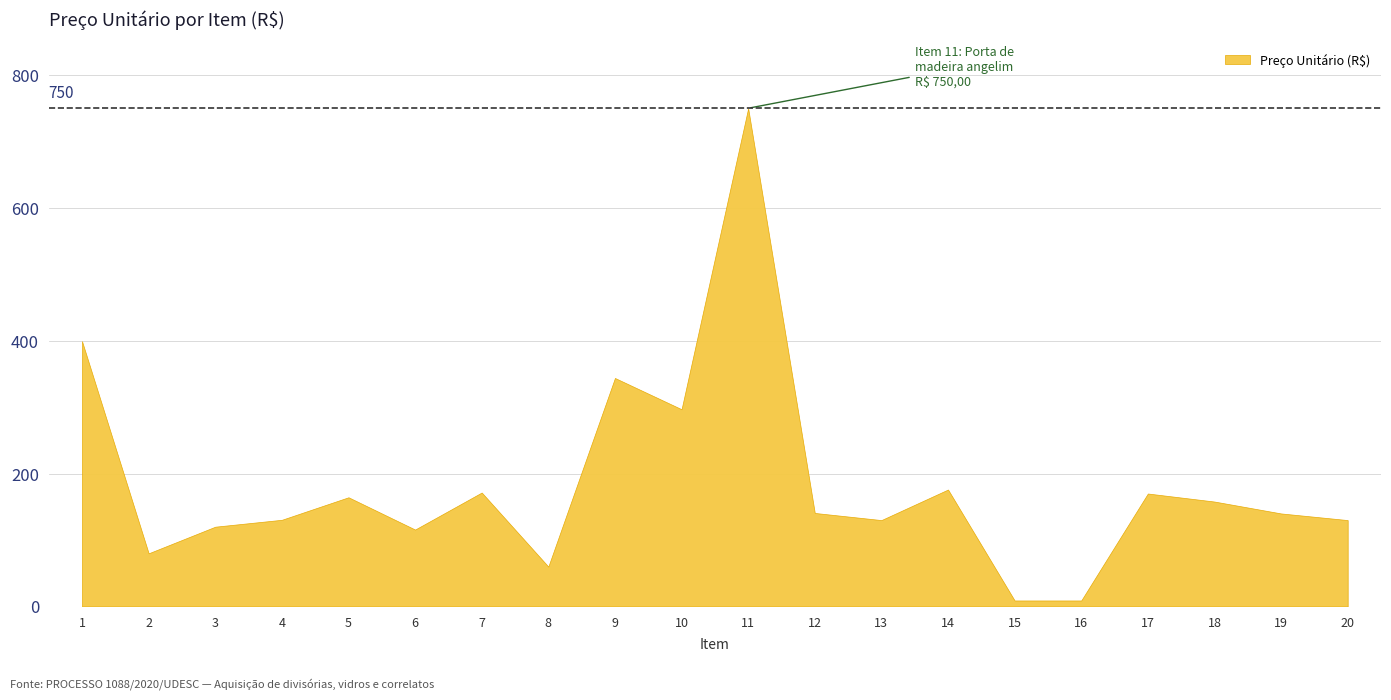

What is the change in value from 1 to 19?

-259.3